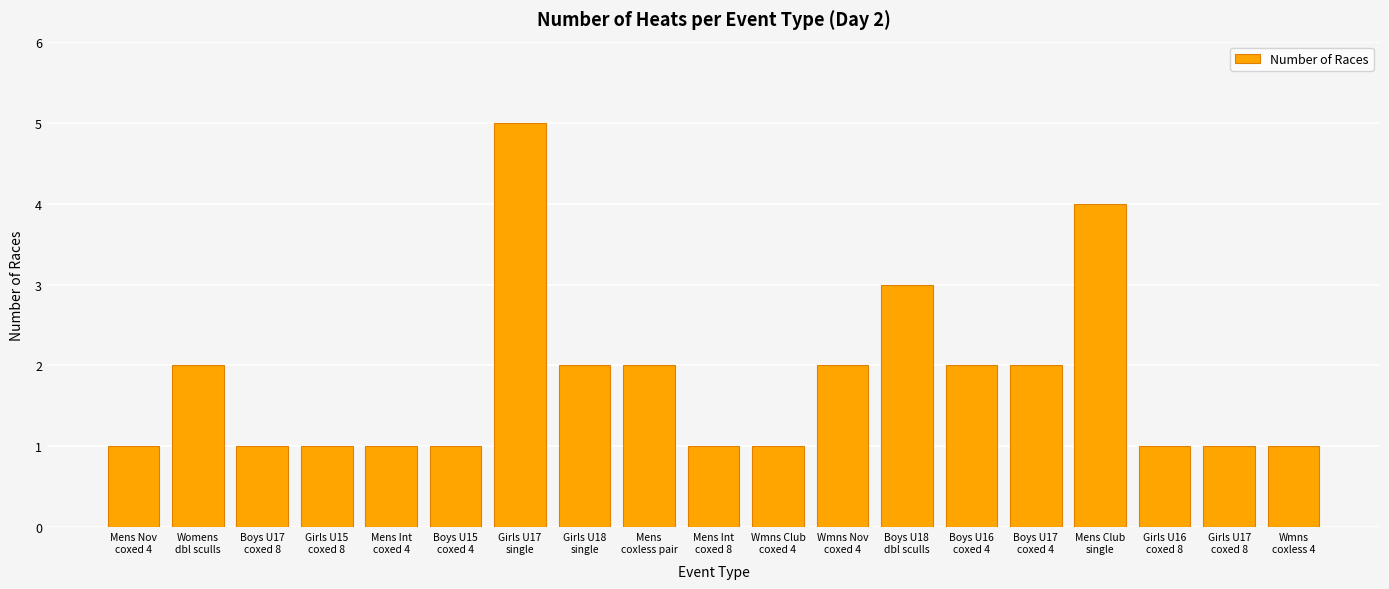

Where is the data nearest to the value 3?

Boys U18
dbl sculls